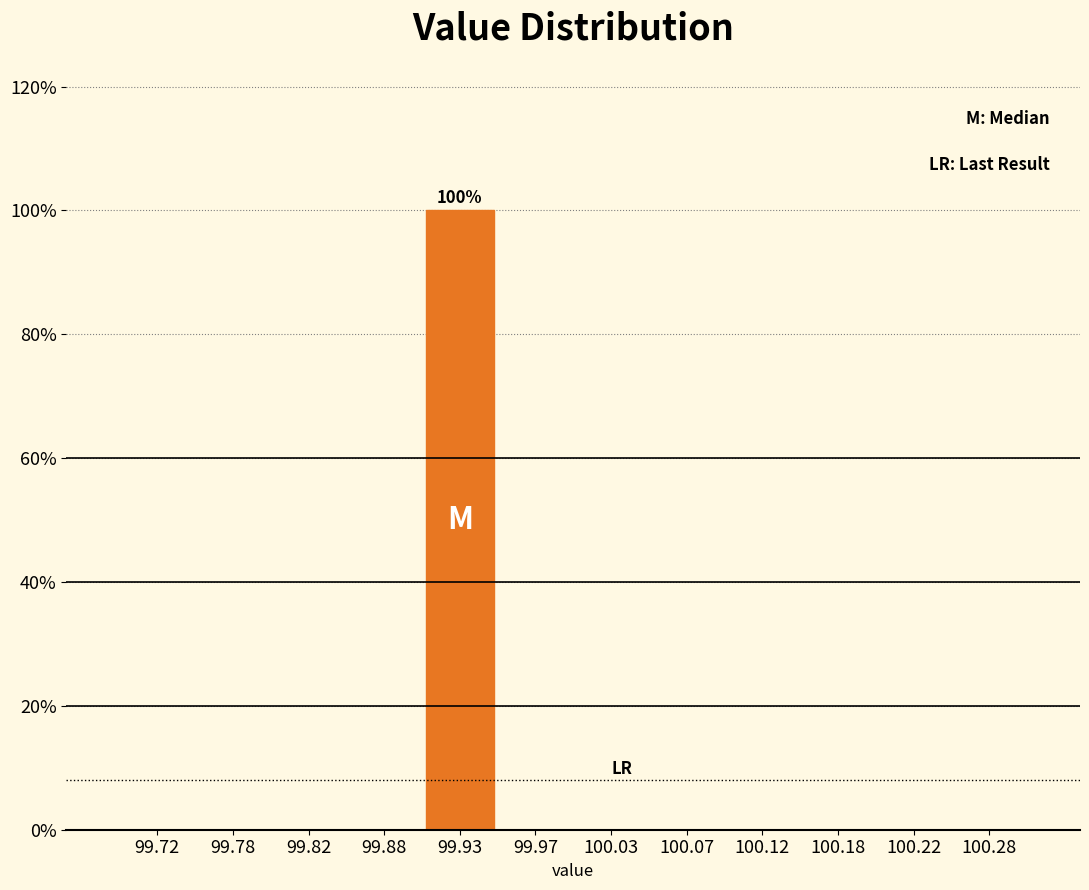

Over which range of the x-axis is the bar tallest?

99.90 to 99.95